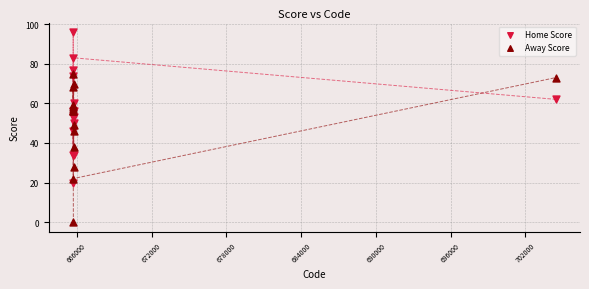

Which series reaches the maximum Y coordinate?

Home Score